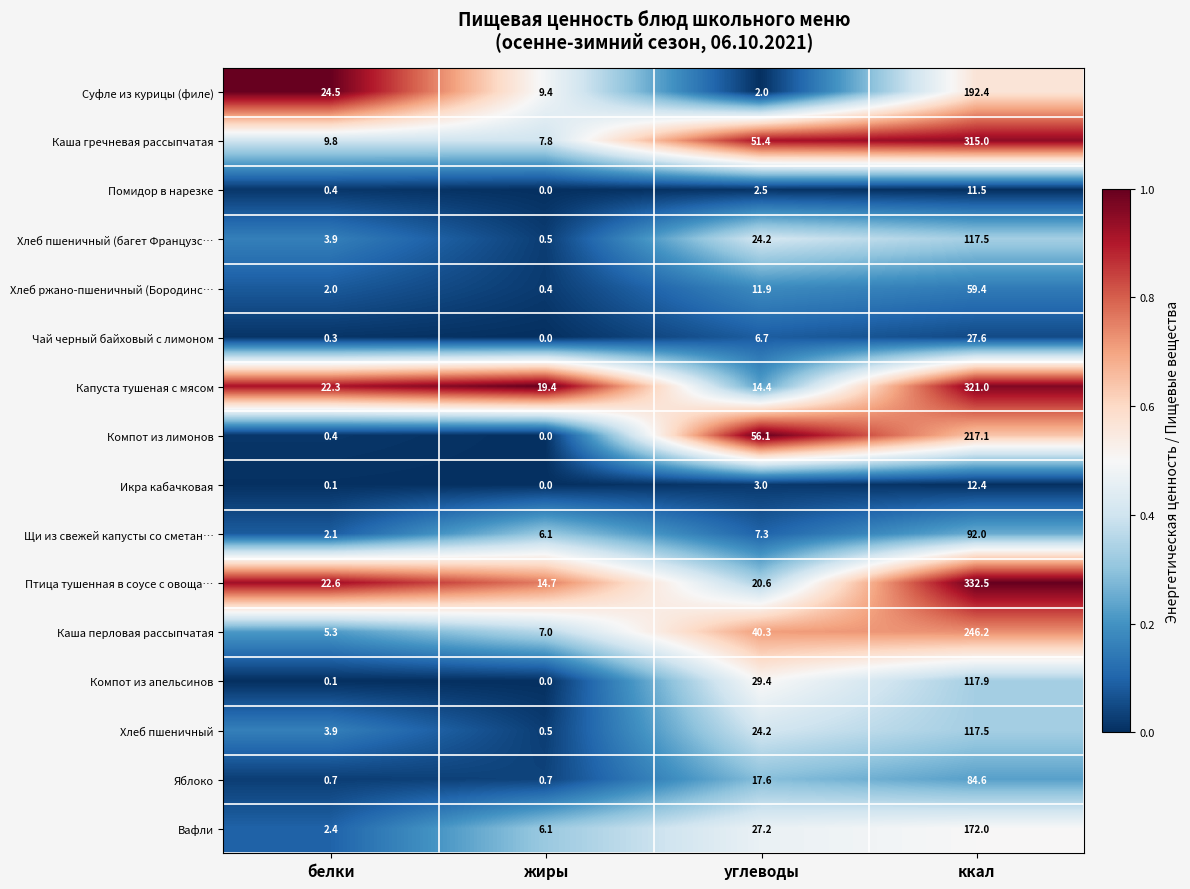

At which label does Компот из апельсинов reach its minimum?

жиры